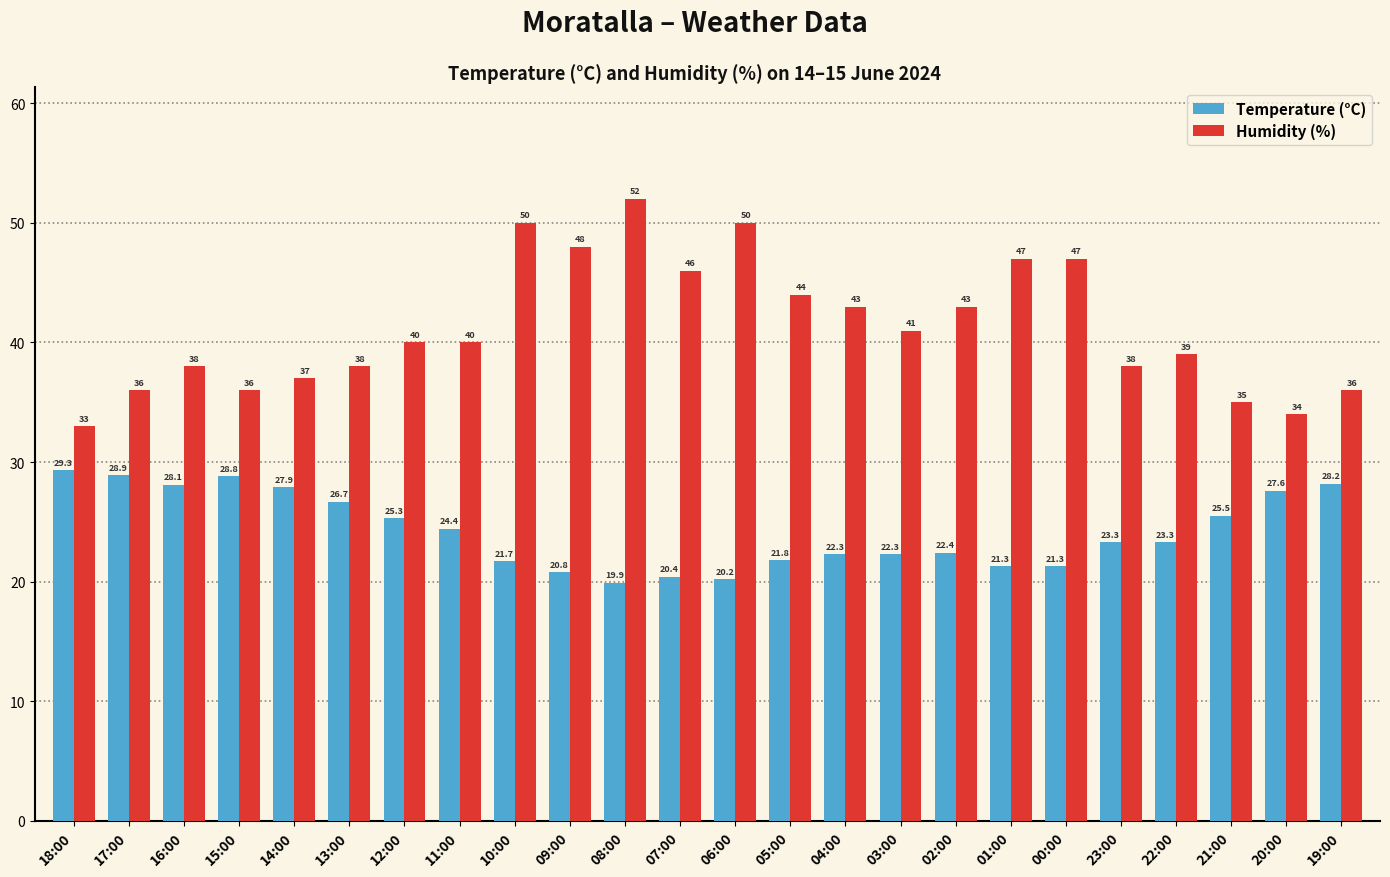

What are all the series names shown in the legend?

Temperature (°C), Humidity (%)